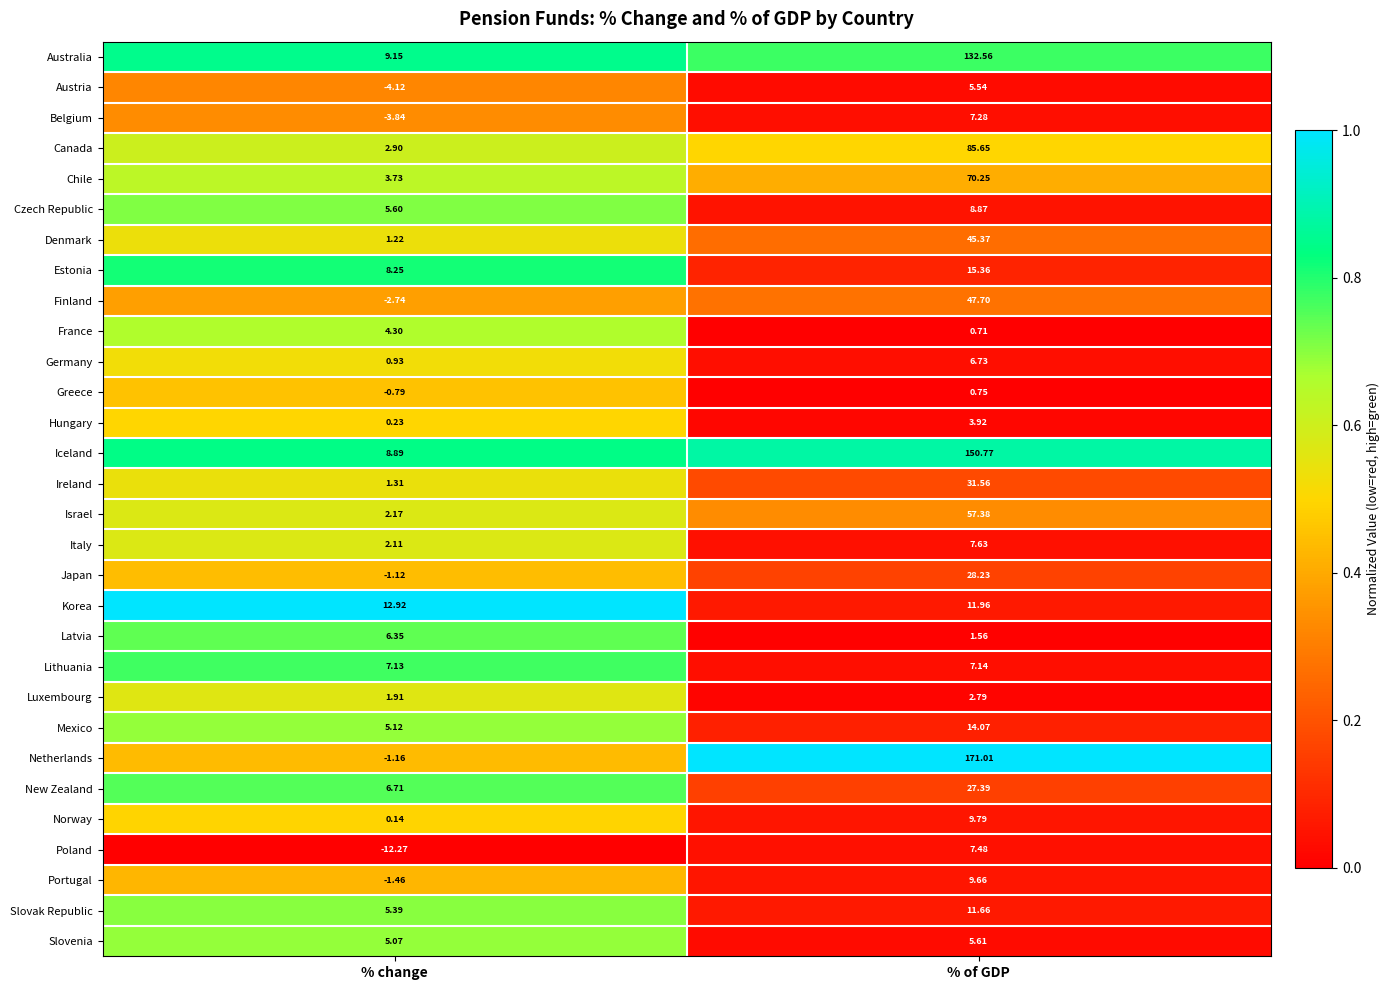

Which series has the widest spread of values?

Netherlands